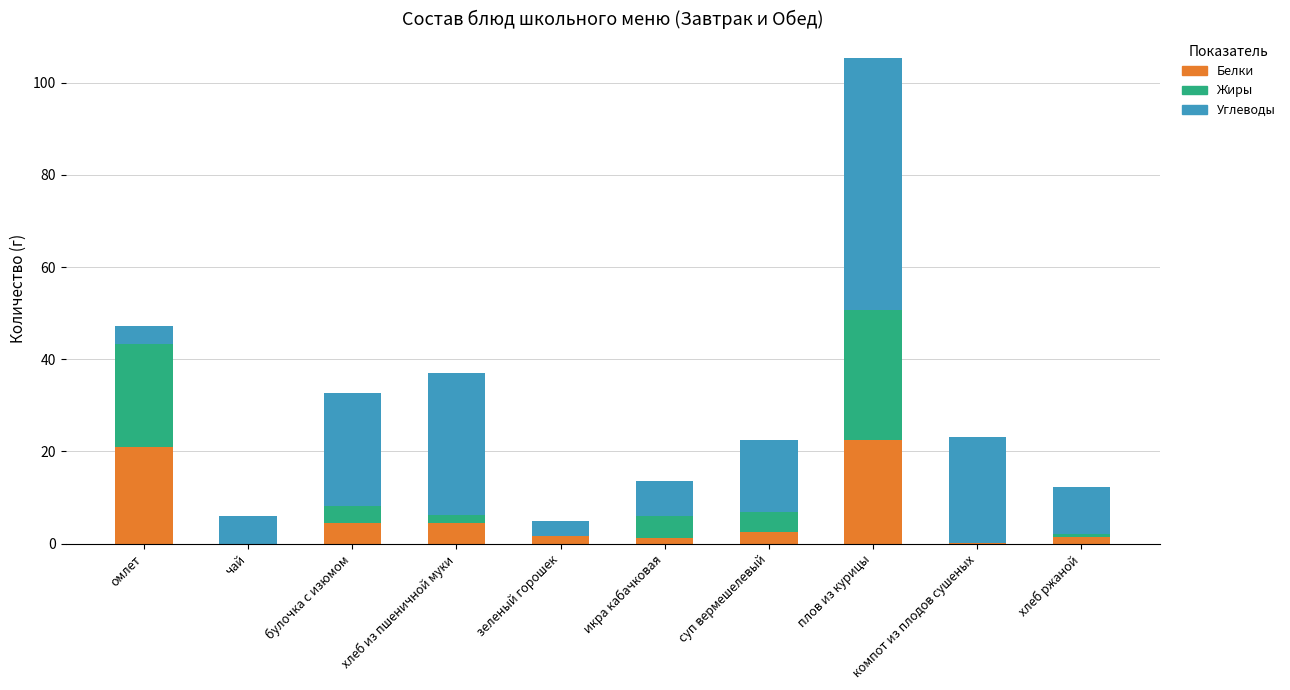

What is the approximate value of Белки at булочка с изюмом?

4.4